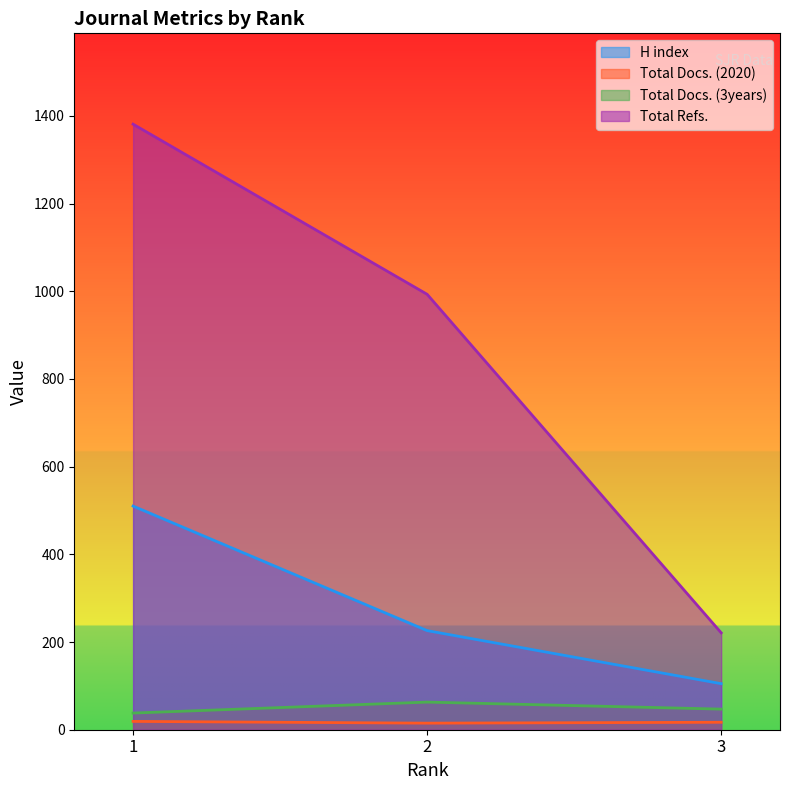

Rank the series at 2 from highest to lowest value.

Total Refs., H index, Total Docs. (3years), Total Docs. (2020)